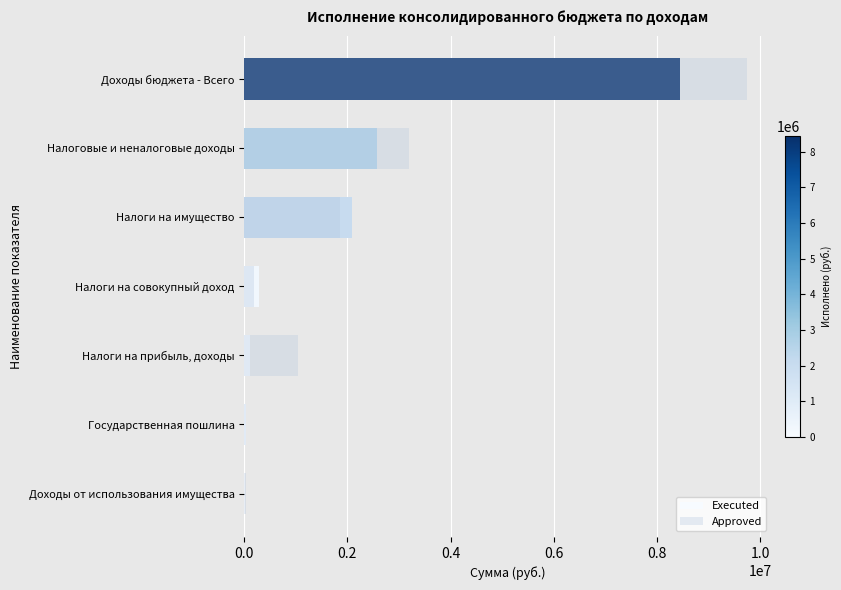

What position from the left is Налоги на прибыль, доходы?

3